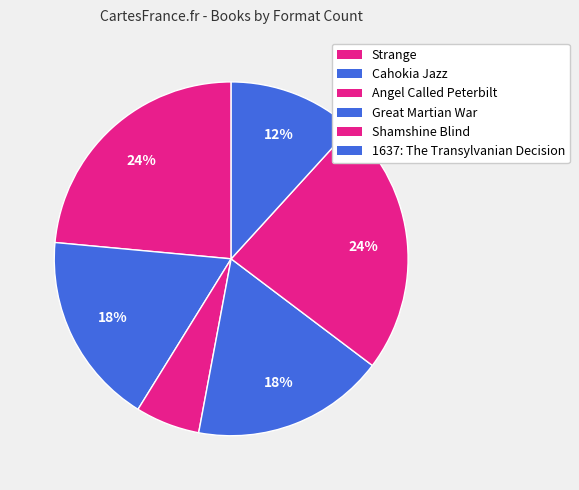

What percentage is the Great Martian War slice, to the nearest percent?

18%